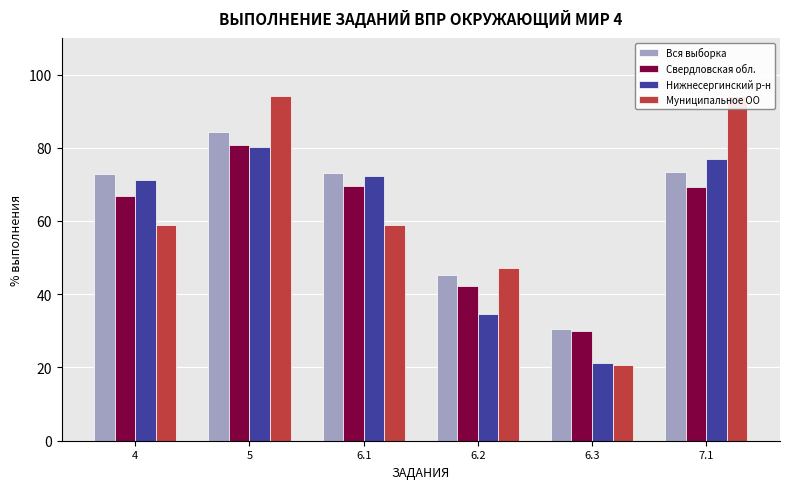

Which series has the largest total across all categories?

Вся выборка